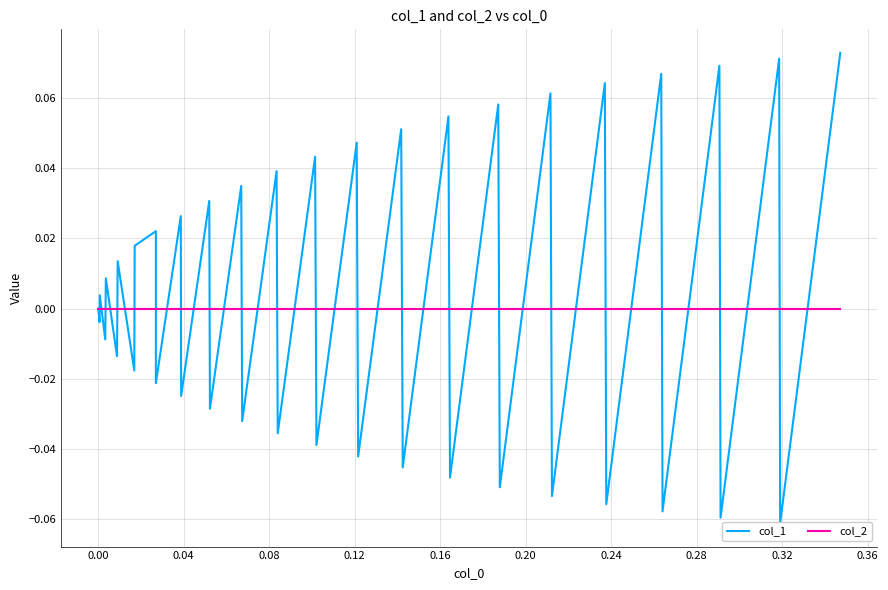

List the series in order of their peak value, lowest first.

col_2, col_1